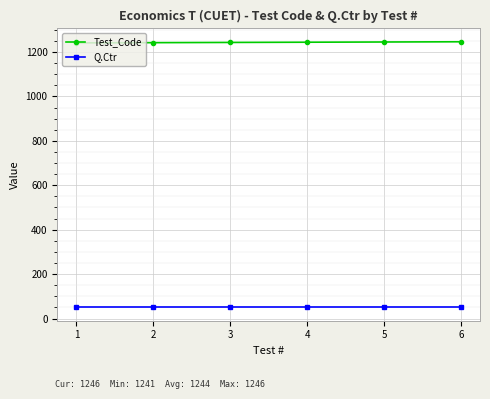

What is the minimum value shown in the chart?

50